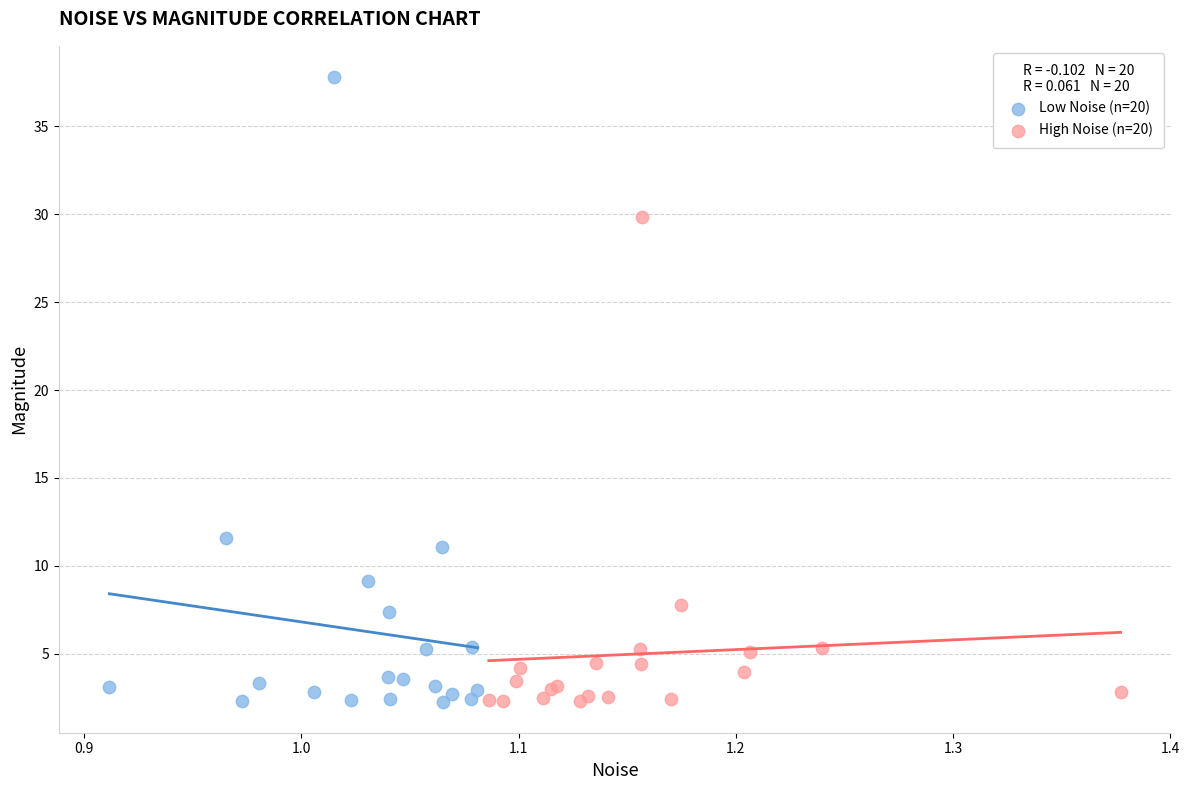

Which series has the largest Y range (max minus min)?

Low Noise (n=20)